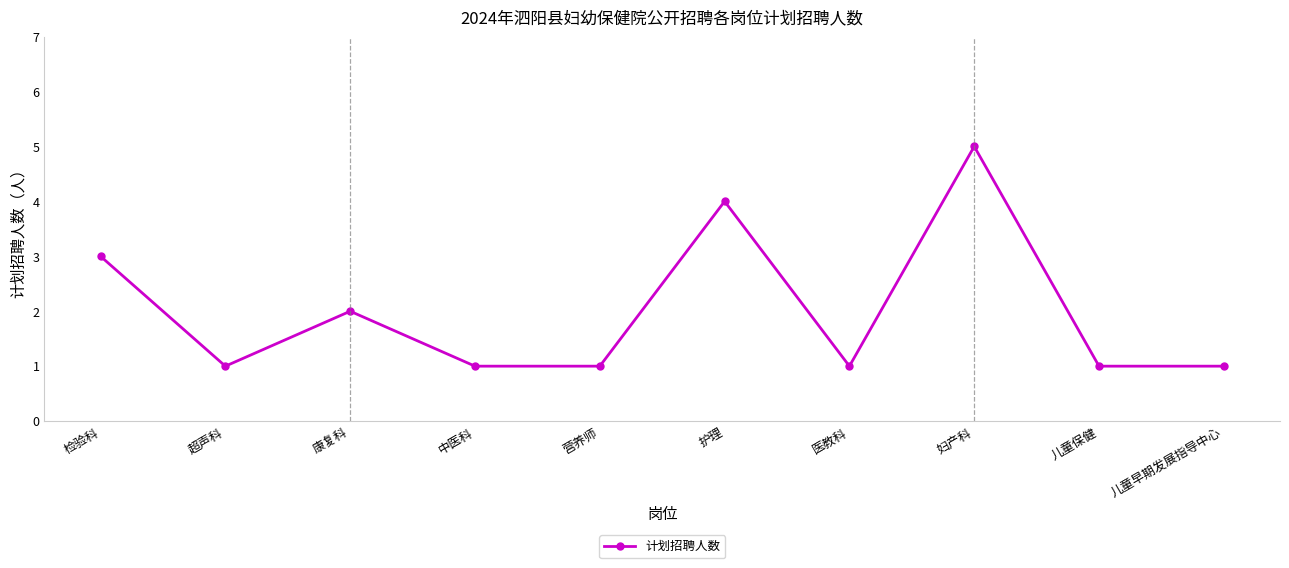

What is the change in value from 中医科 to 护理?

+3